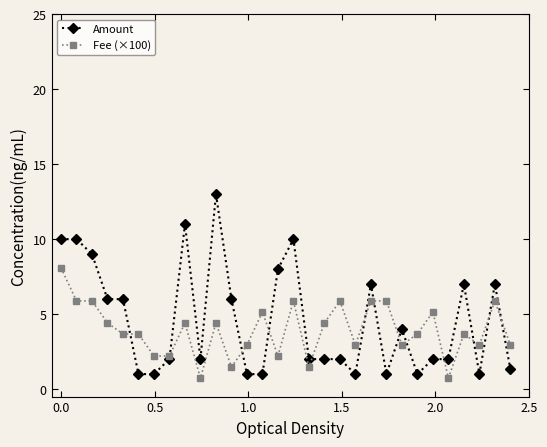

How many data points does each series have?

30